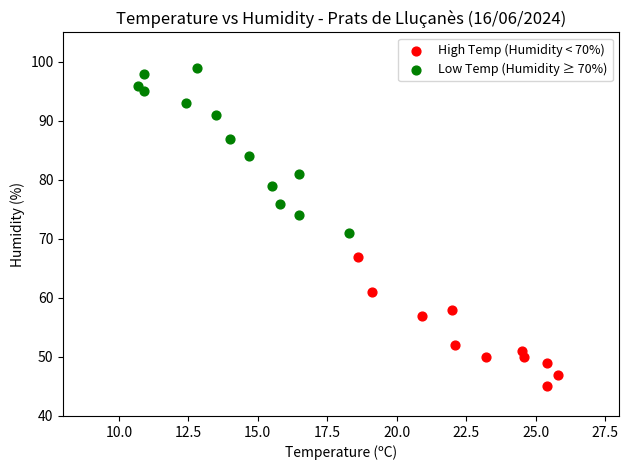

What are all the series names shown in the legend?

High Temp (Humidity < 70%), Low Temp (Humidity ≥ 70%)